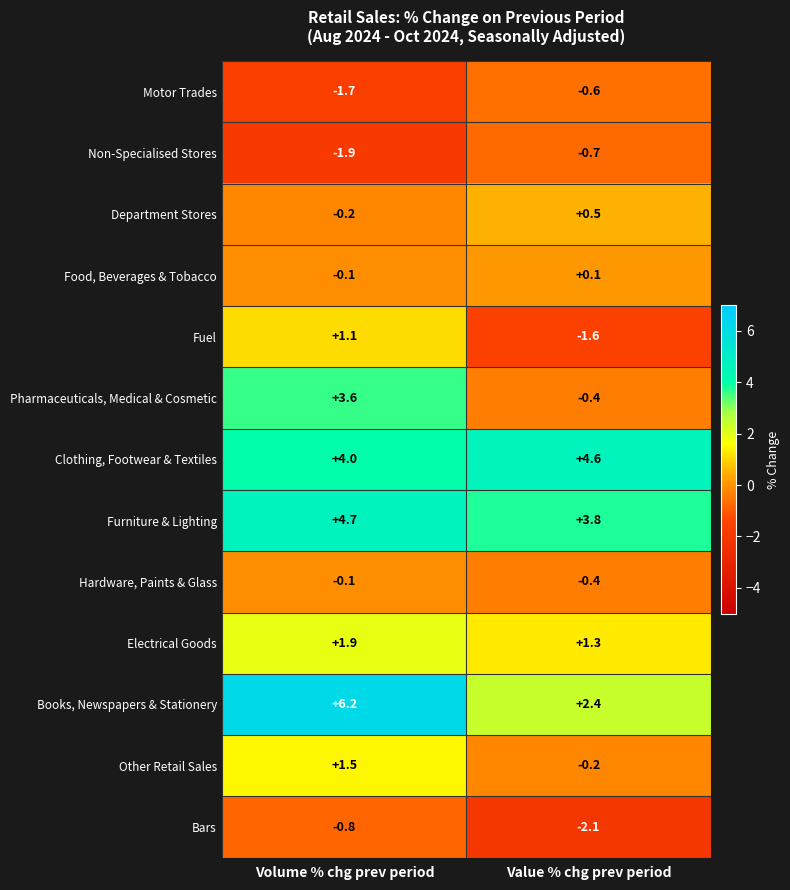

At which category is the sum across all series the highest?

Volume % chg prev period